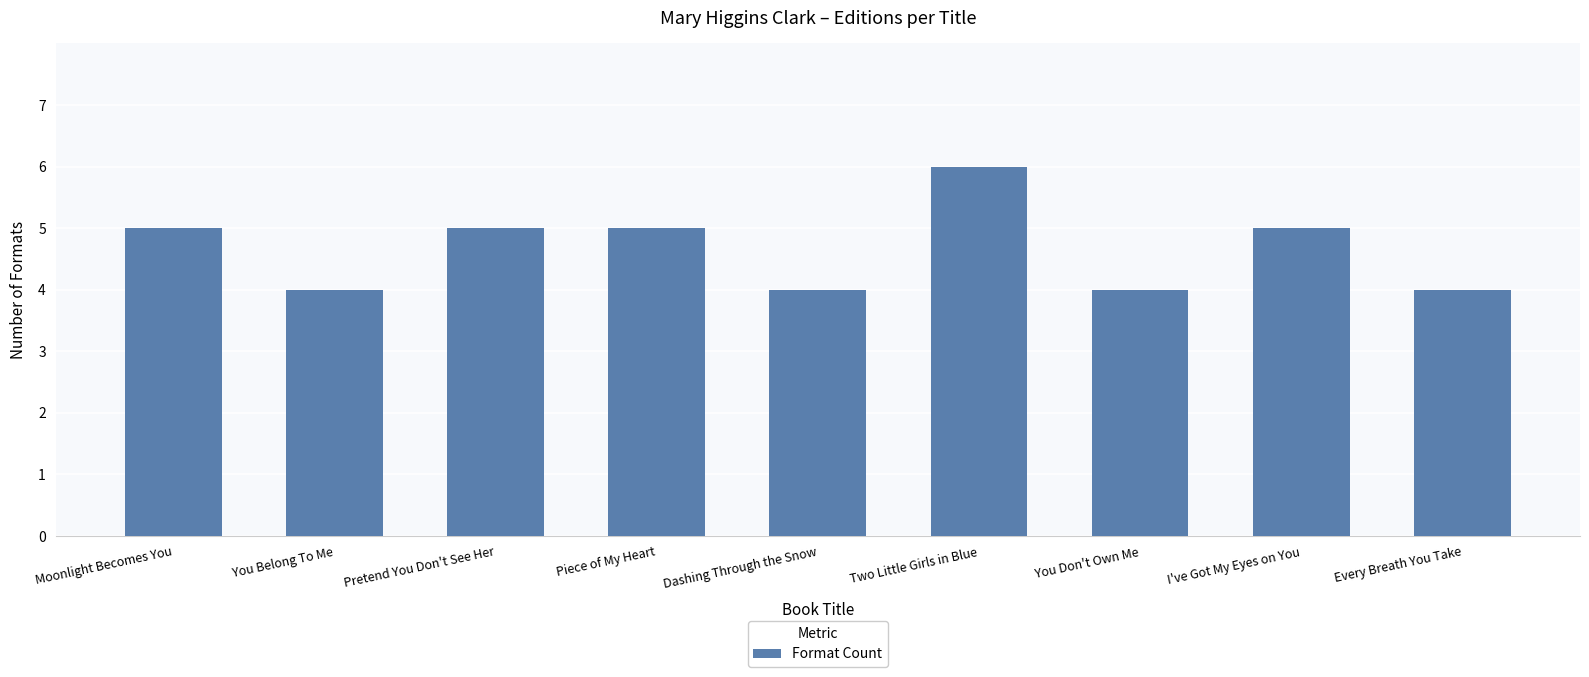

Reading left to right, list all the values displayed in this chart.

5	4	5	5	4	6	4	5	4